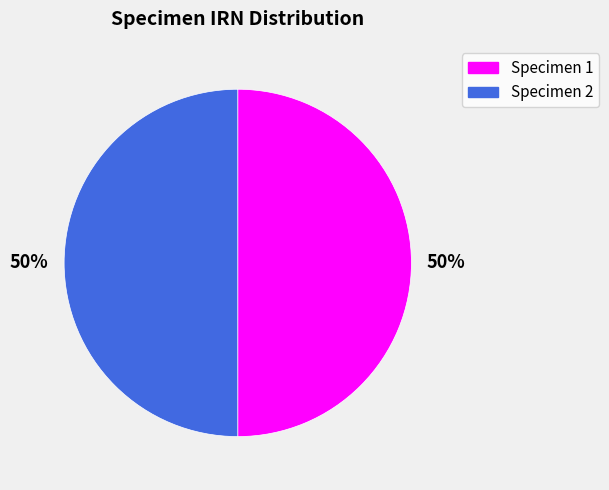

The Specimen 2 slice represents 50% of the pie. True or false?

True